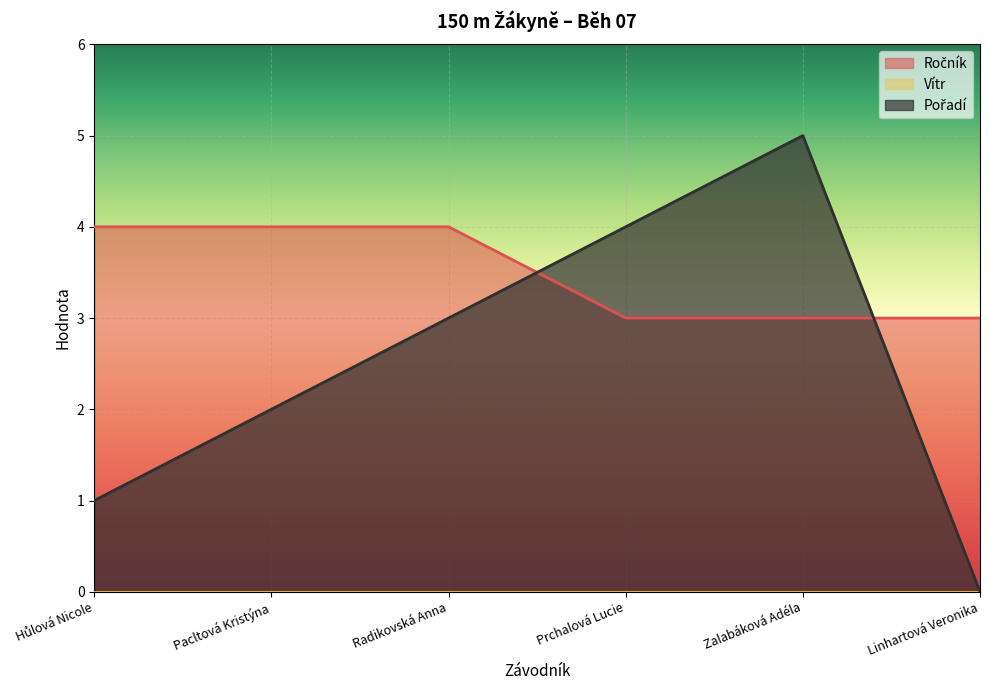

What is the difference between the highest and lowest values at Pacltová Kristýna?

4